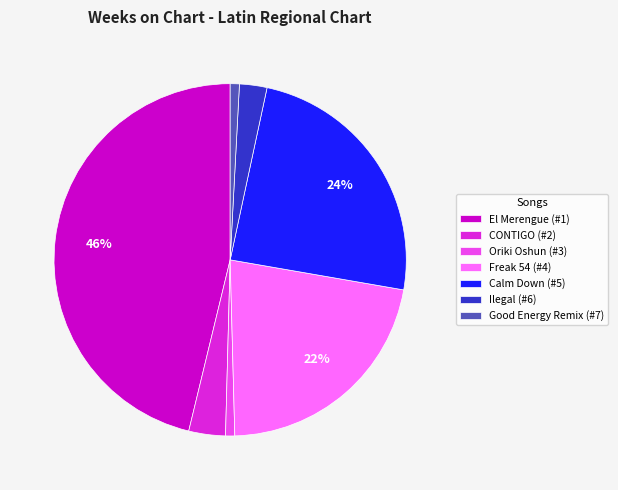

To the nearest percent, what is the combined percentage of Oriki Oshun (#3) and El Merengue (#1)?

47%